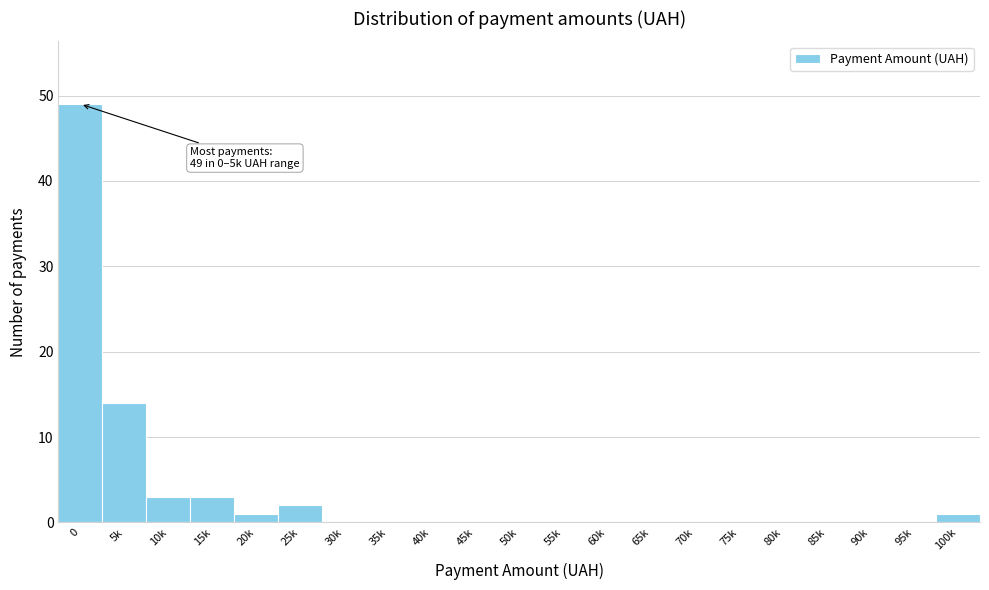

Reading left to right, transcribe all the data shown in this chart.

0=49	5k=14	10k=3	15k=3	20k=1	25k=2	30k=0	35k=0	40k=0	45k=0	50k=0	55k=0	60k=0	65k=0	70k=0	75k=0	80k=0	85k=0	90k=0	95k=0	100k=1